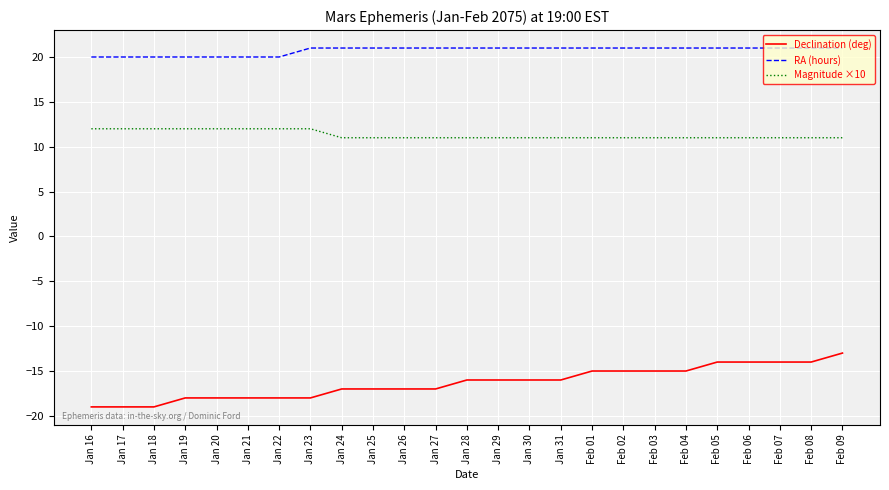

What is the difference between the maximum and minimum values in the Magnitude ×10 series?

1